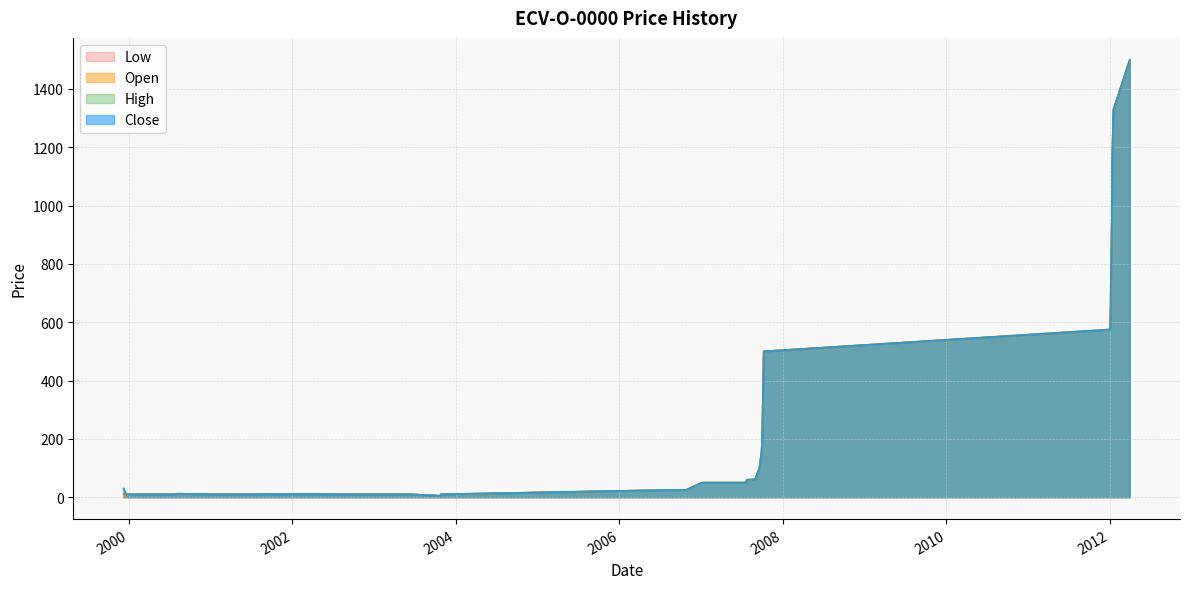

True or false: High and Close intersect in this chart.

False